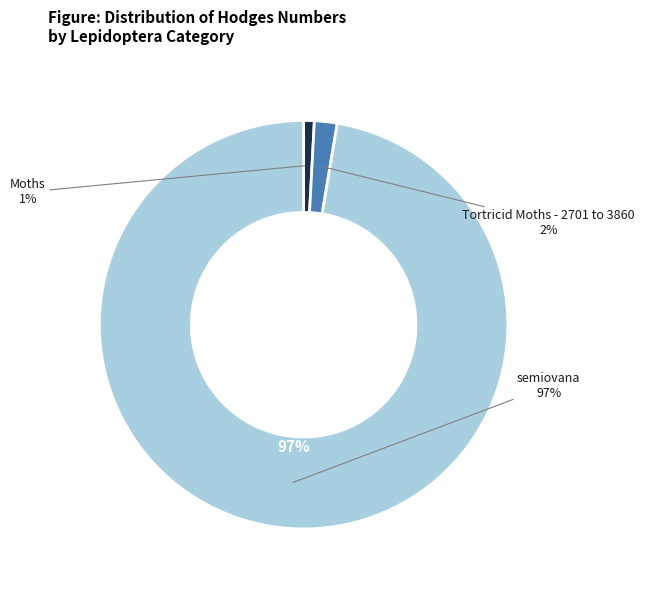

Does semiovana represent more than half of the total?

Yes